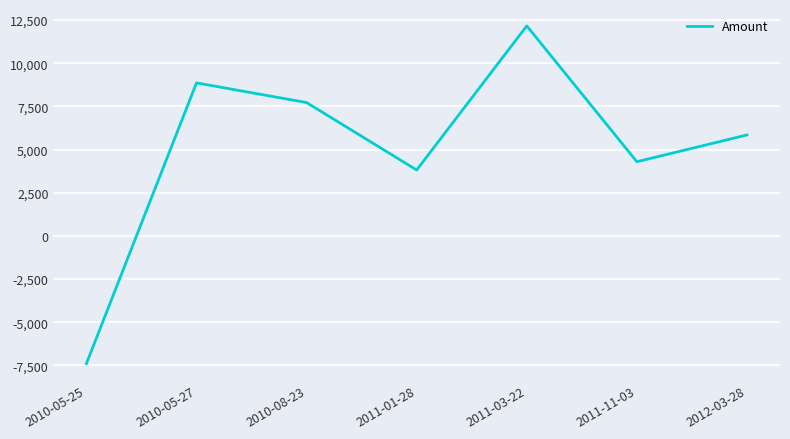

Rank the categories by value from highest to lowest.

2011-03-22, 2010-05-27, 2010-08-23, 2012-03-28, 2011-11-03, 2011-01-28, 2010-05-25